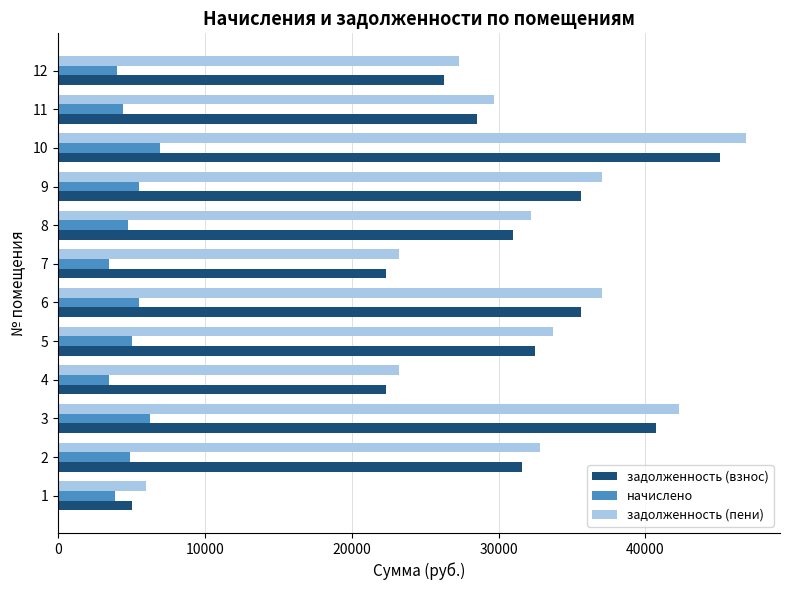

Rank the series by their maximum value, from highest to lowest.

задолженность (пени), задолженность (взнос), начислено